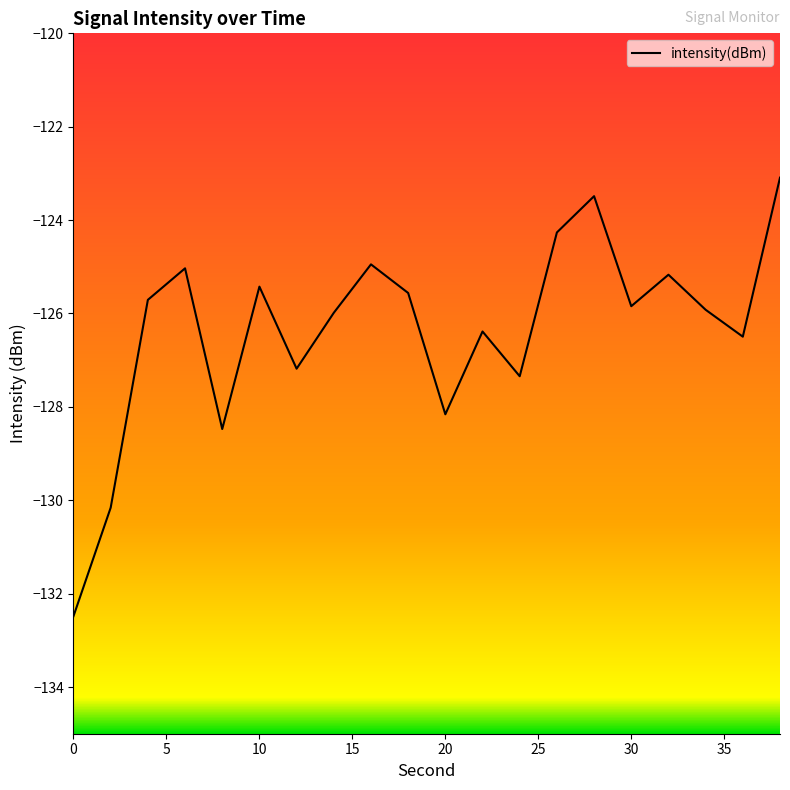

What is the difference between the maximum and minimum values?

9.4